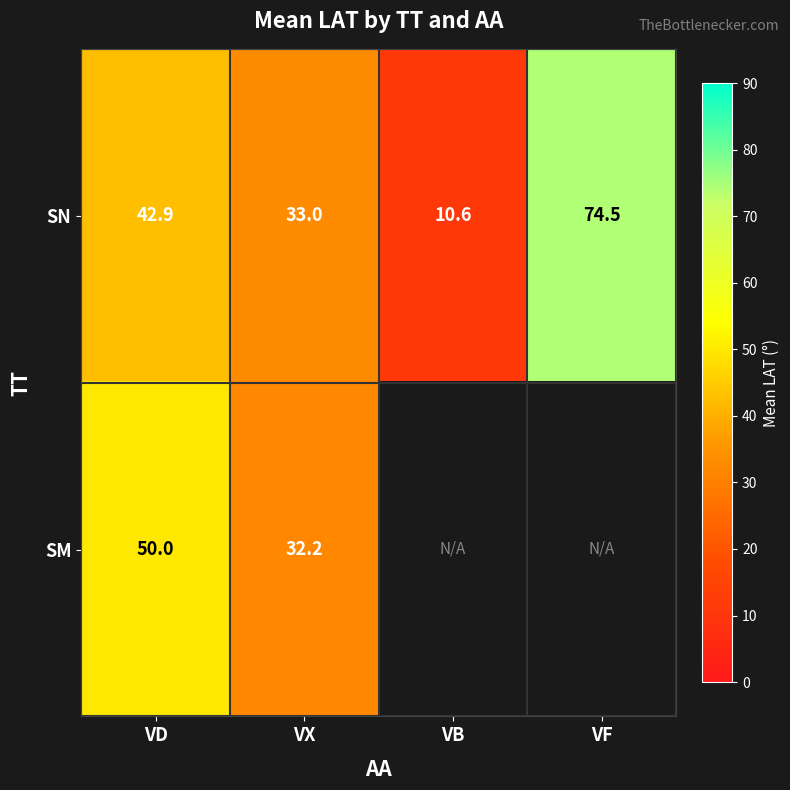

Which category has the highest value across all series?

VF